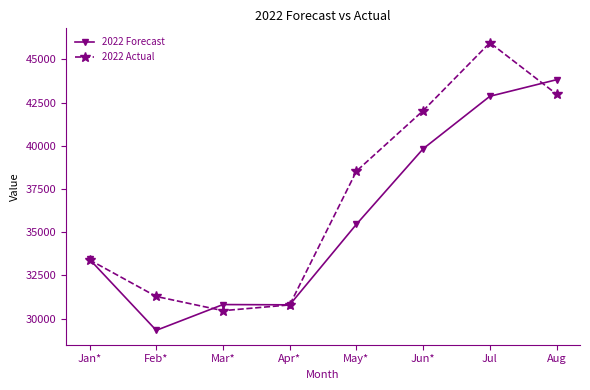

The 2022 Forecast series shows 39832 at Jun*. True or false?

True